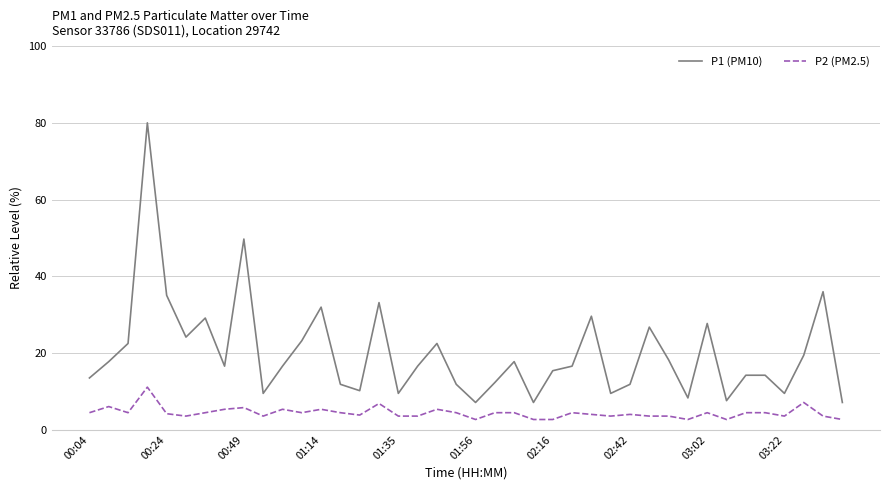

Which series has the largest total across all categories?

P1 (PM10)